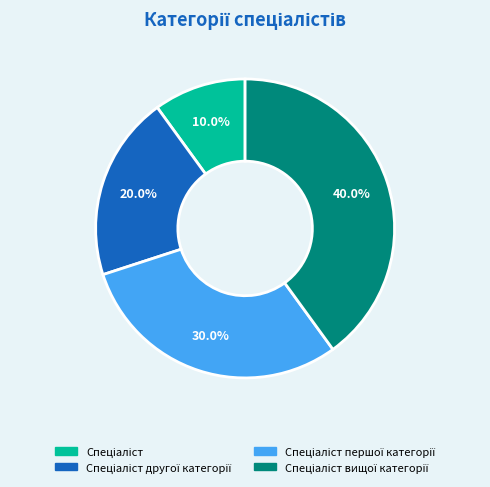

Is there a majority slice in this chart?

No